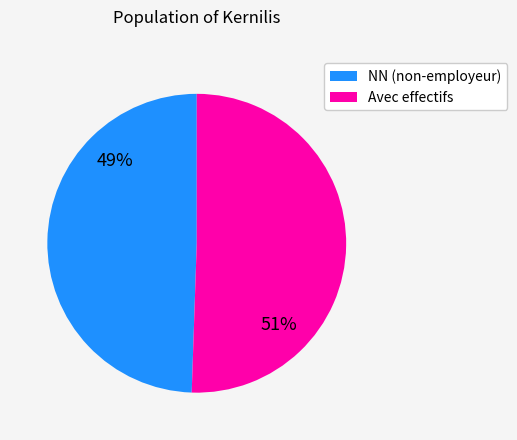

Which category accounts for the majority?

Avec effectifs